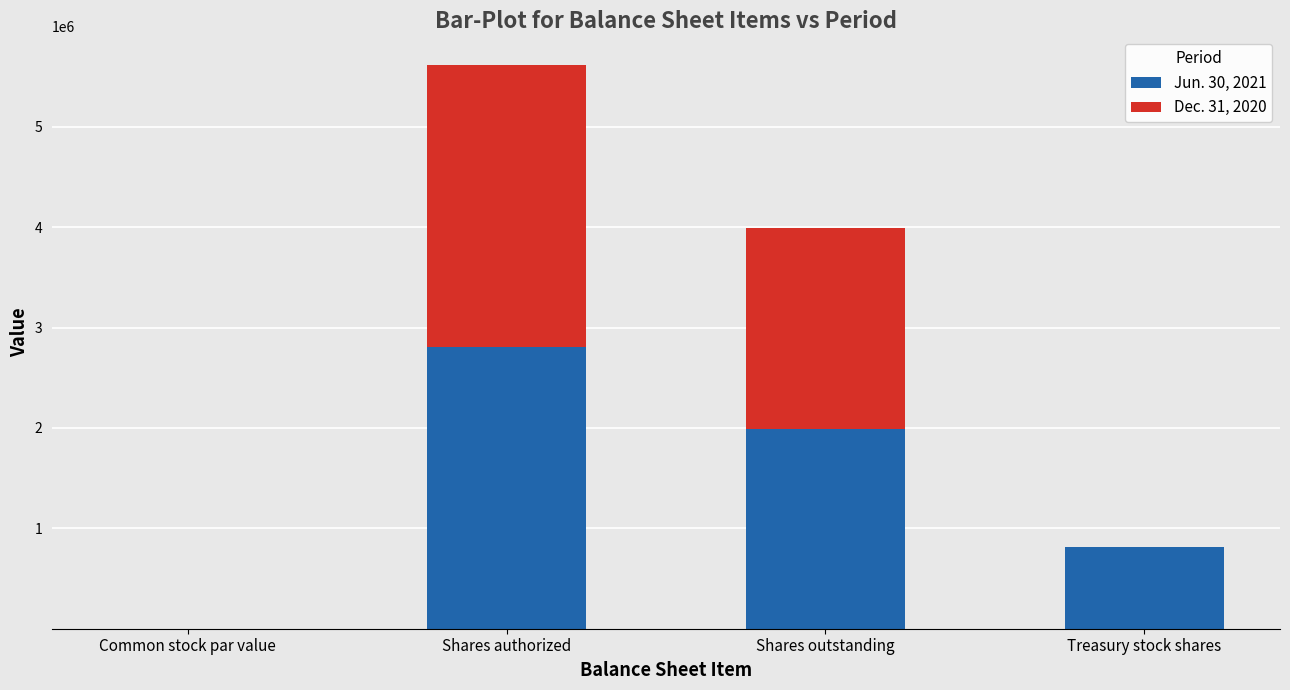

Reading left to right, list the values for the Jun. 30, 2021 series.

Common stock par value=0.1	Shares authorized=2810000.0	Shares outstanding=1994177.0	Treasury stock shares=815823.0